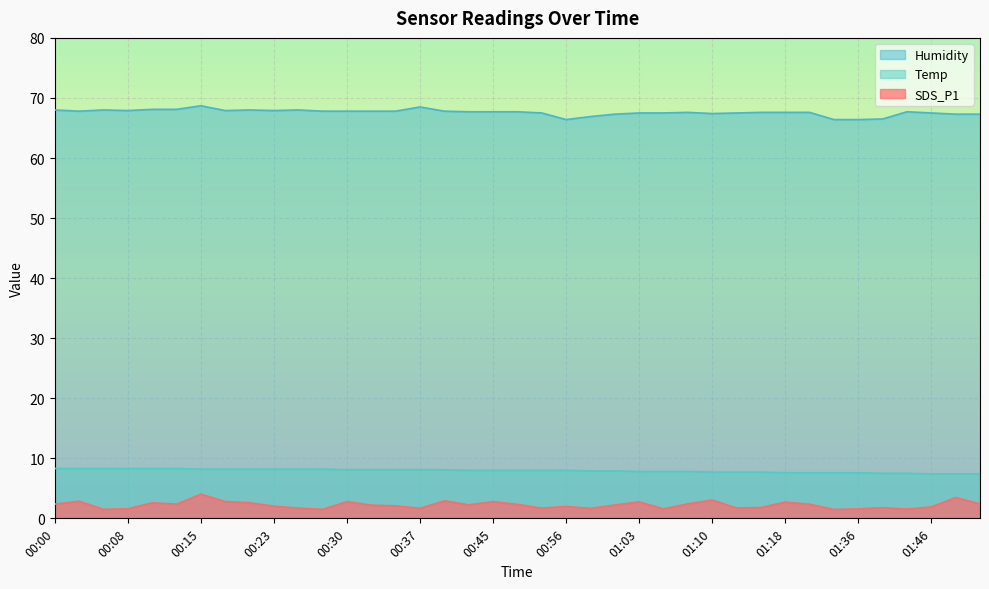

Which series has the largest total across all categories?

Humidity